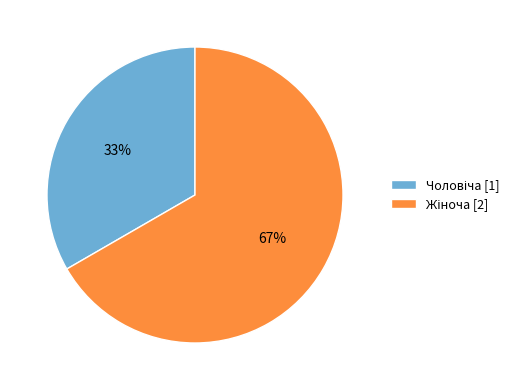

Does any single category account for the majority?

Yes